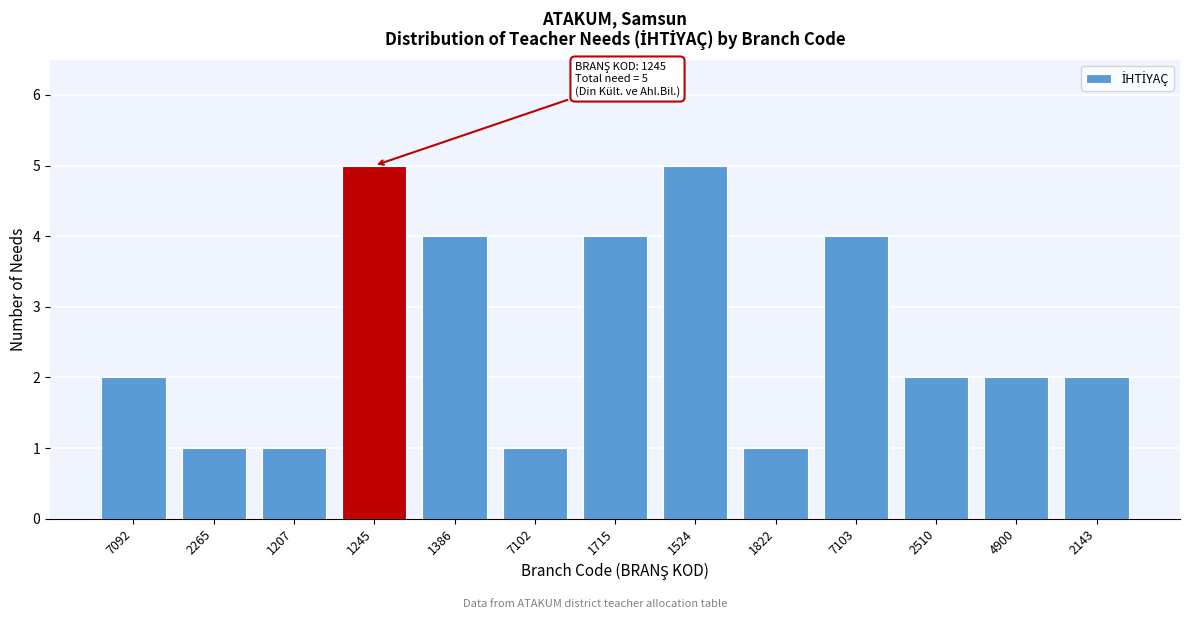

Reading right to left, extract all data points from this chart.

2	2	2	4	1	5	4	1	4	5	1	1	2